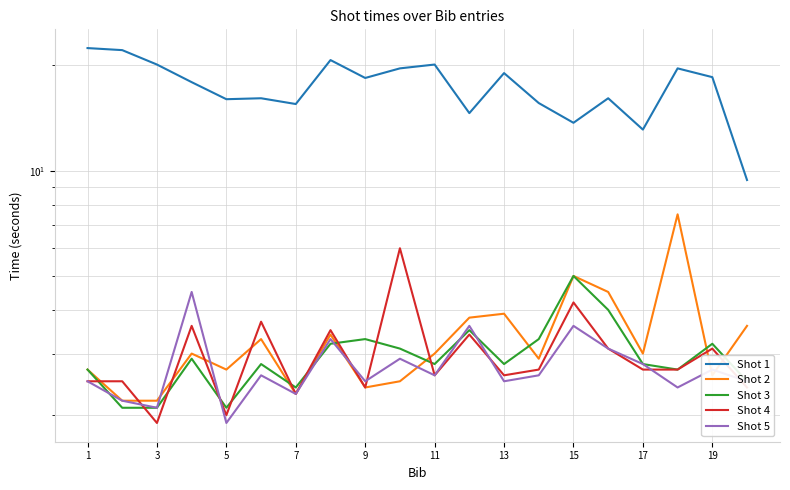

True or false: Shot 1 and Shot 2 intersect in this chart.

False